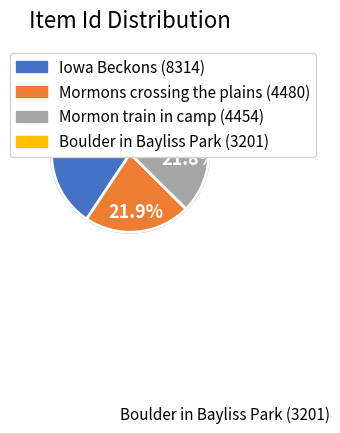

What percentage is the Mormons crossing the plains (4480) slice, to the nearest percent?

22%